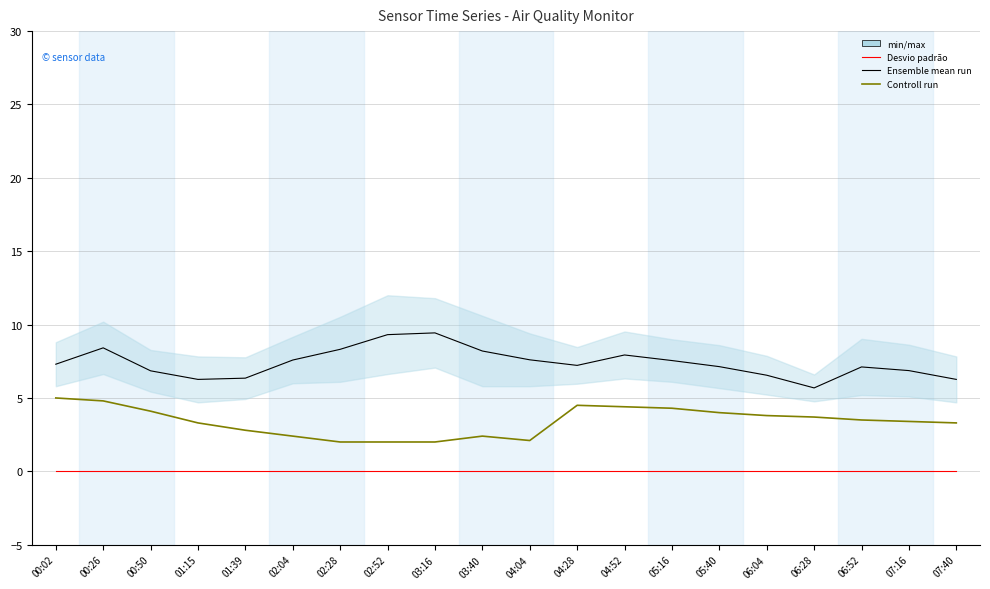

Which series changed the most between 04:28 and 07:16?

Controll run